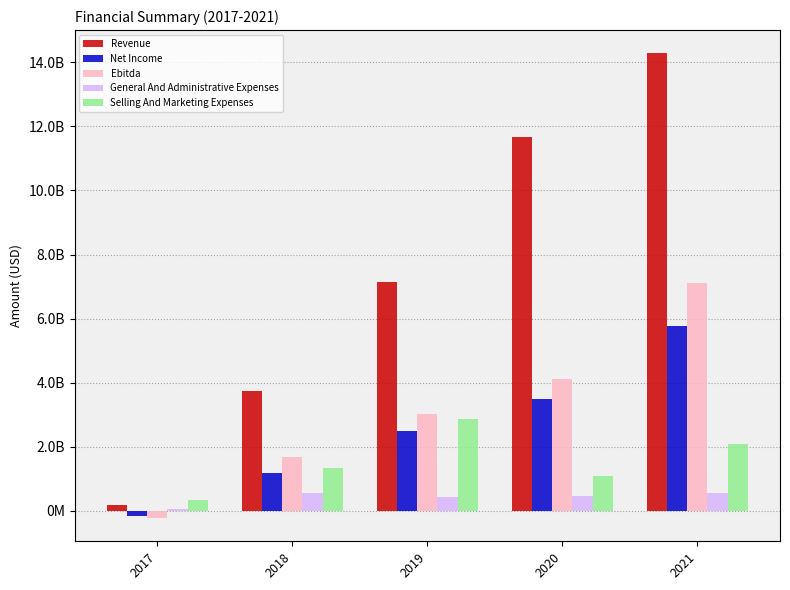

What is the value of the General And Administrative Expenses bar at the 5th from the left?

557295000